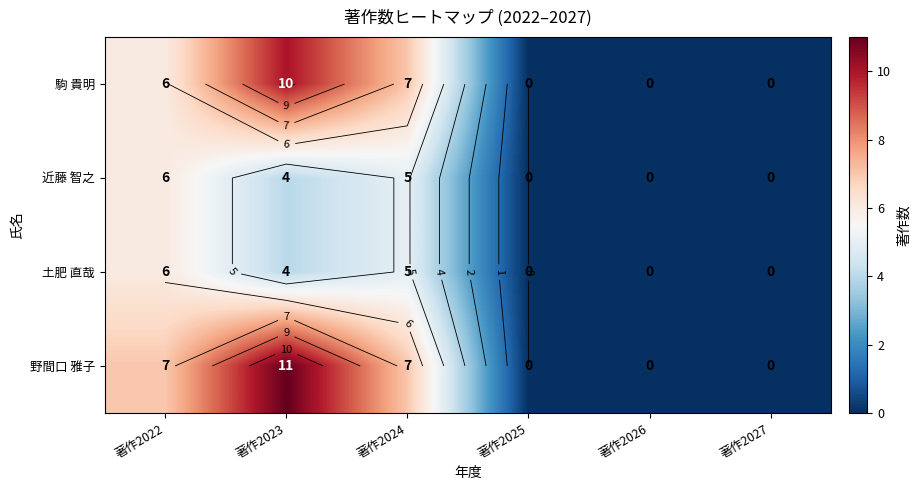

Is it true that 駒 貴明 equals 6 at 著作2022?

True